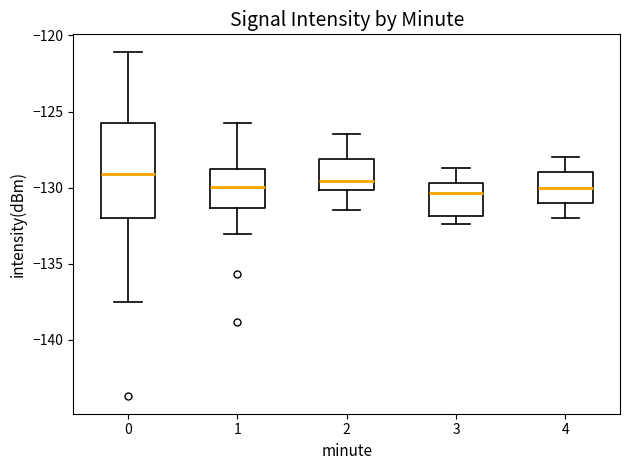

Which box is the tallest, from its lower edge to its upper edge?

0